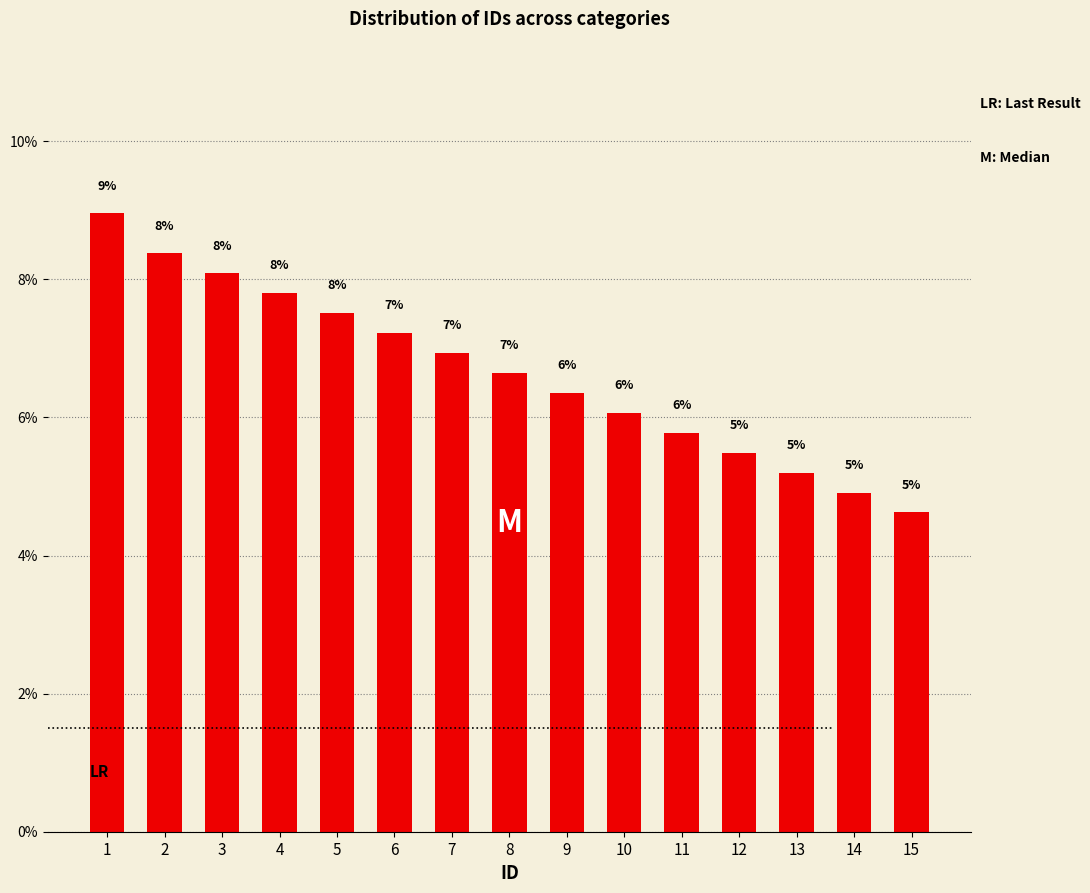

True or false: the data shows 8.4 at 2.

True